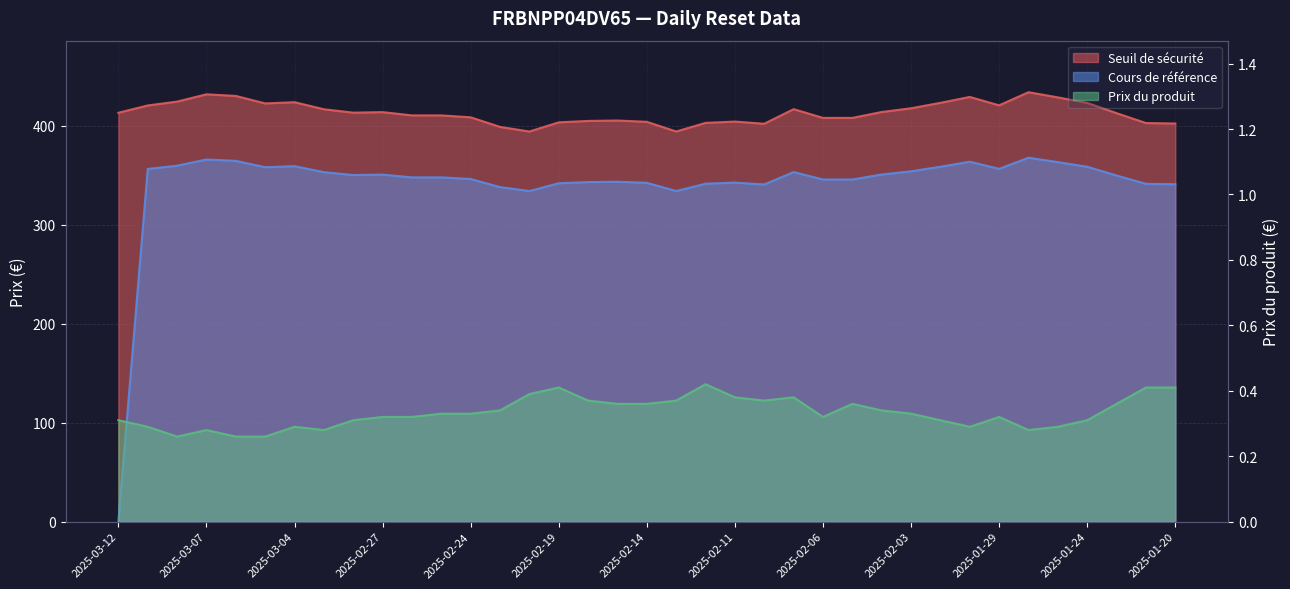

What is the maximum value for Prix du produit?

0.4